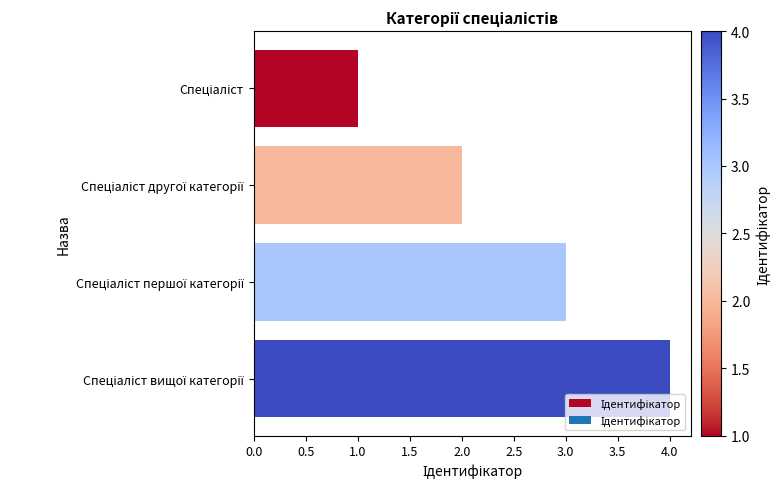

What is the sum of all values?

10